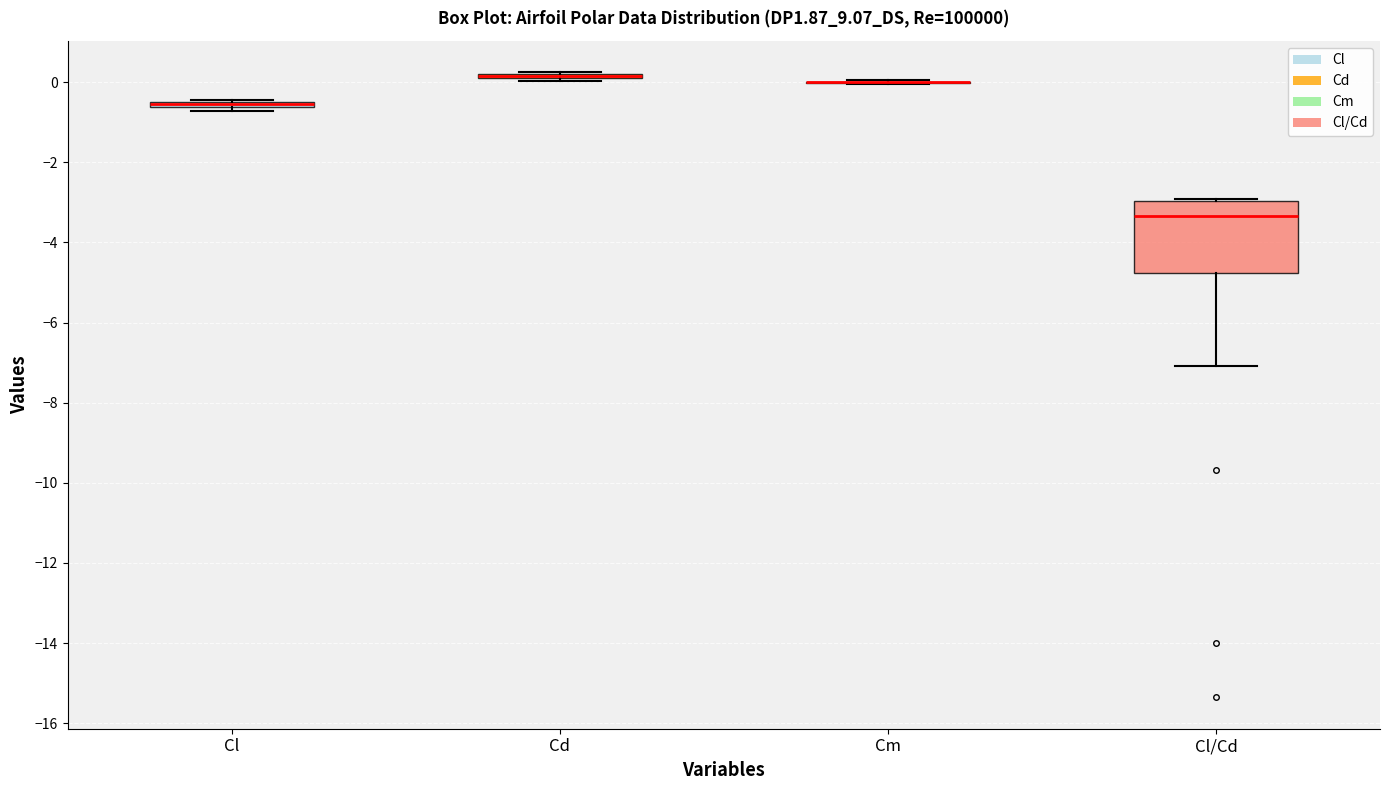

Comparing the boxes themselves (not the whiskers), which one is the tallest?

Cl/Cd